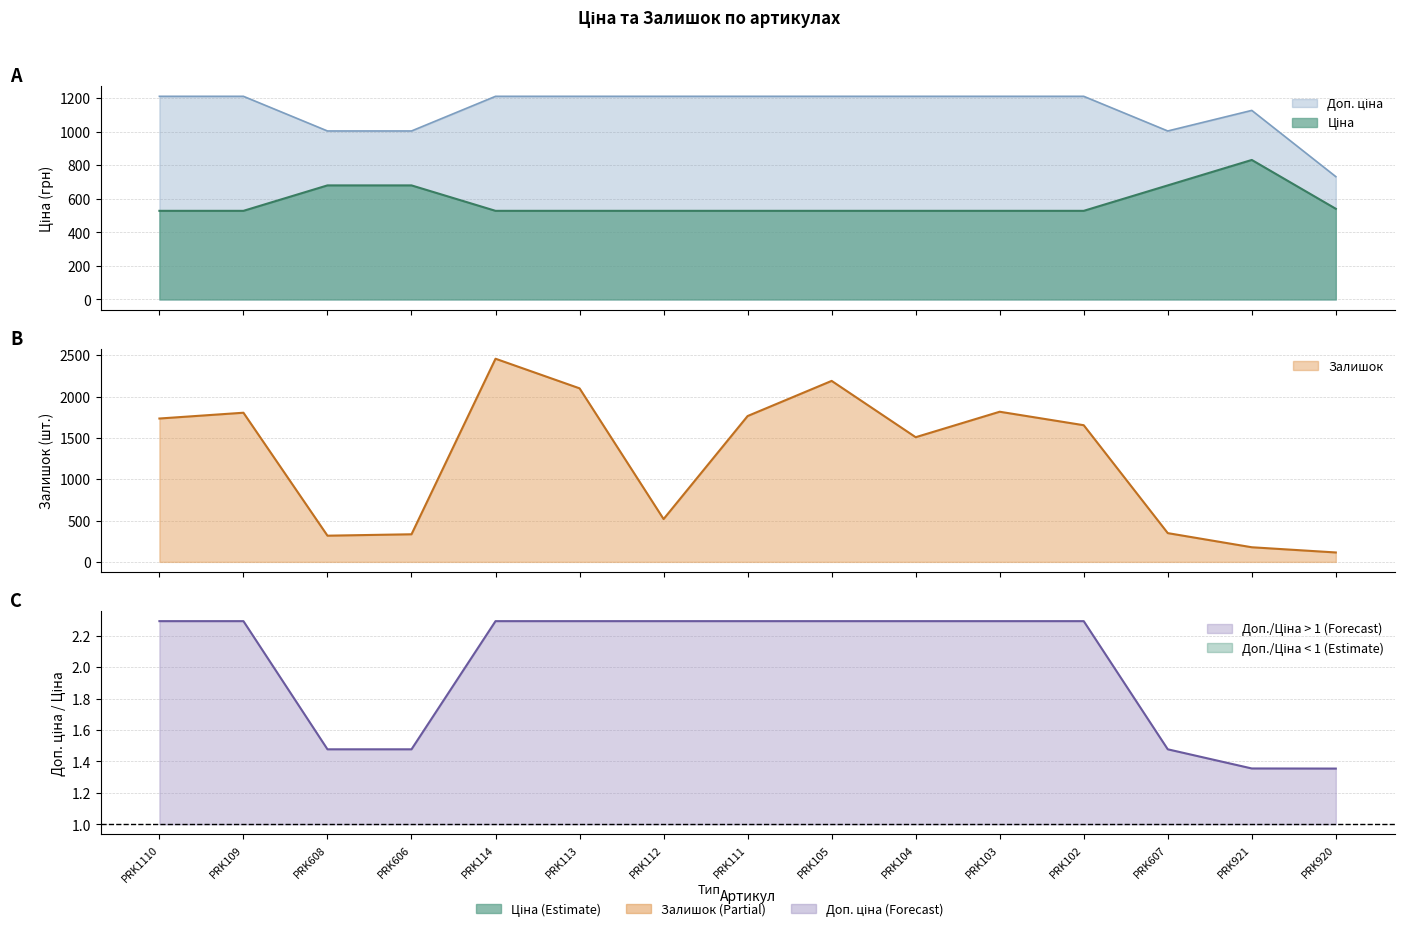

Rank the categories by Доп. ціна value from highest to lowest.

PRK1110, PRK109, PRK114, PRK113, PRK112, PRK111, PRK105, PRK104, PRK103, PRK102, PRK921, PRK608, PRK606, PRK607, PRK920